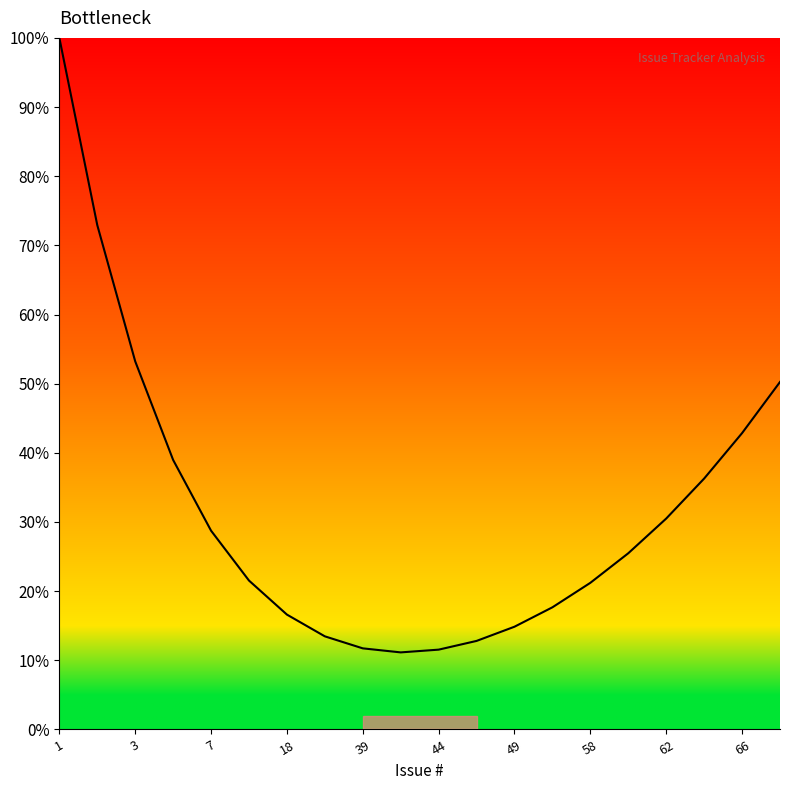

What is the greatest value displayed?

100.0